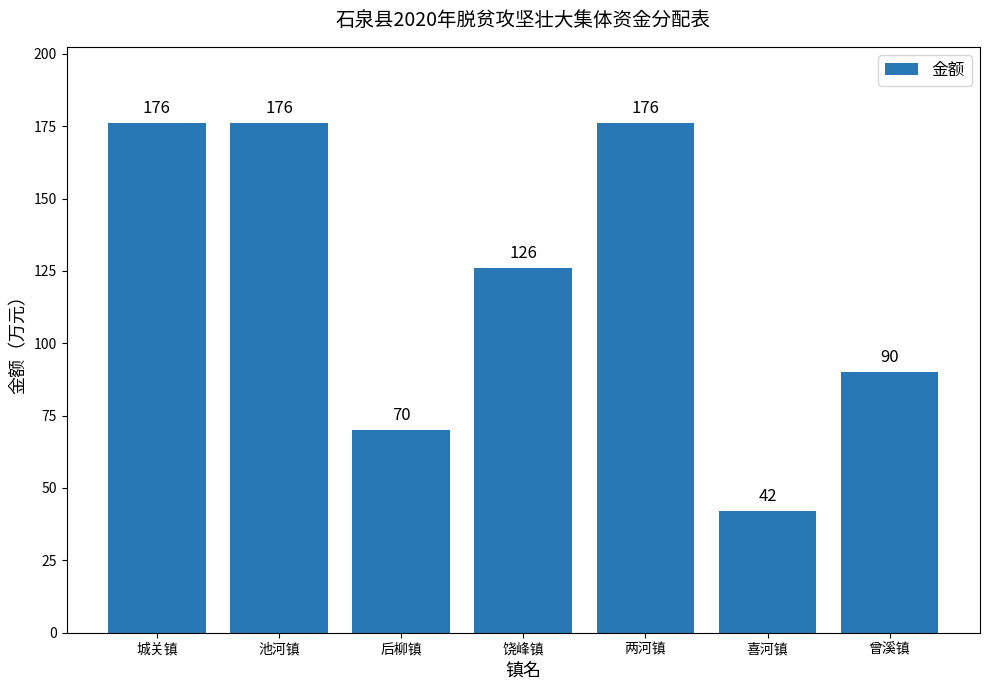

What is the greatest value displayed?

176